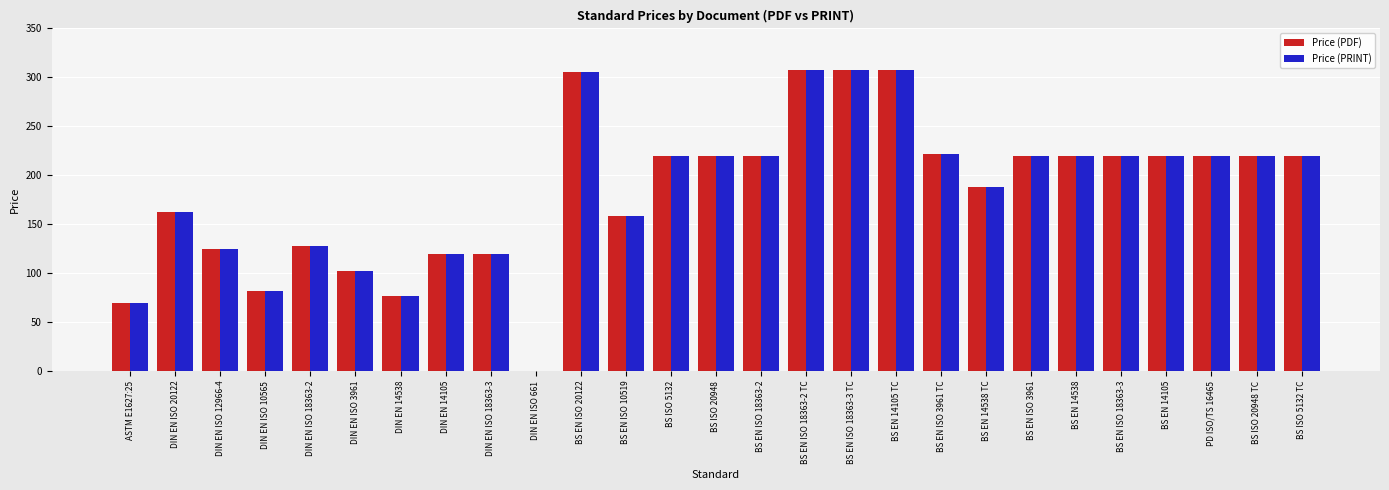

Is the value of Price (PDF) at BS ISO 5132 greater than the value of Price (PRINT) at BS EN 14538 TC?

Yes